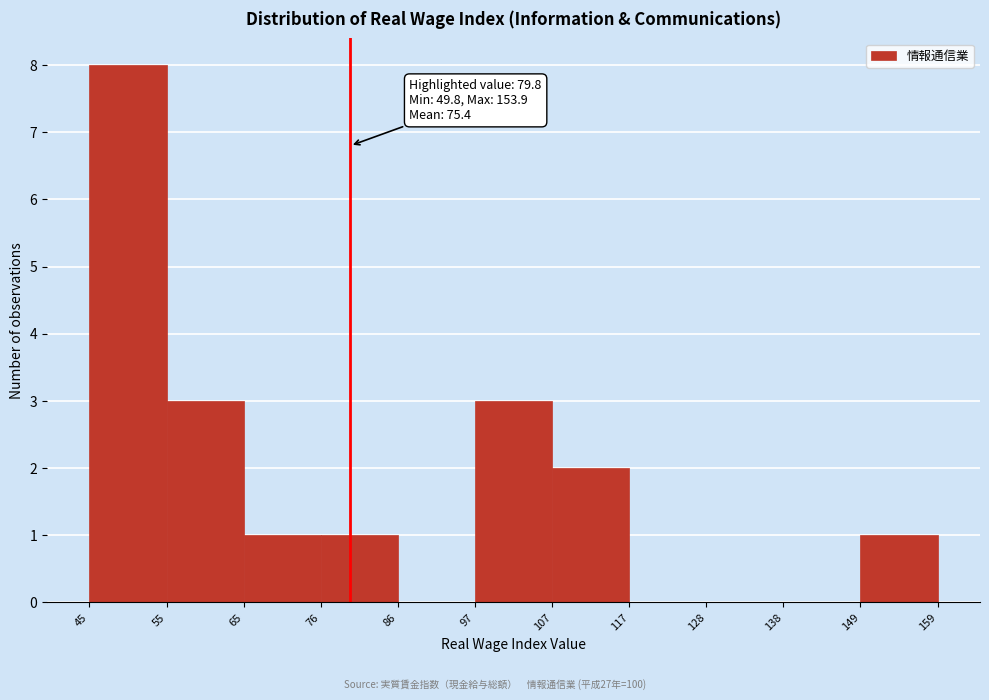

Over which range of the x-axis is the bar tallest?

45 to 55